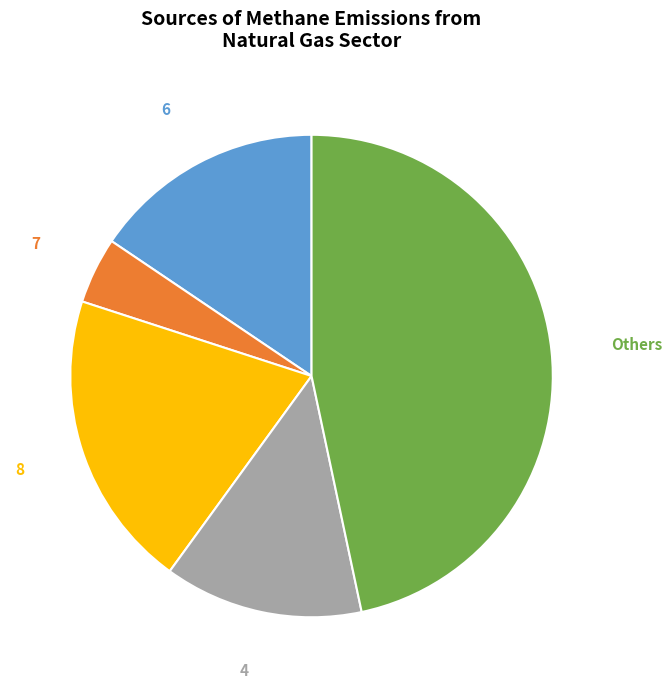

What percentage is the 8 slice, to the nearest percent?

20%